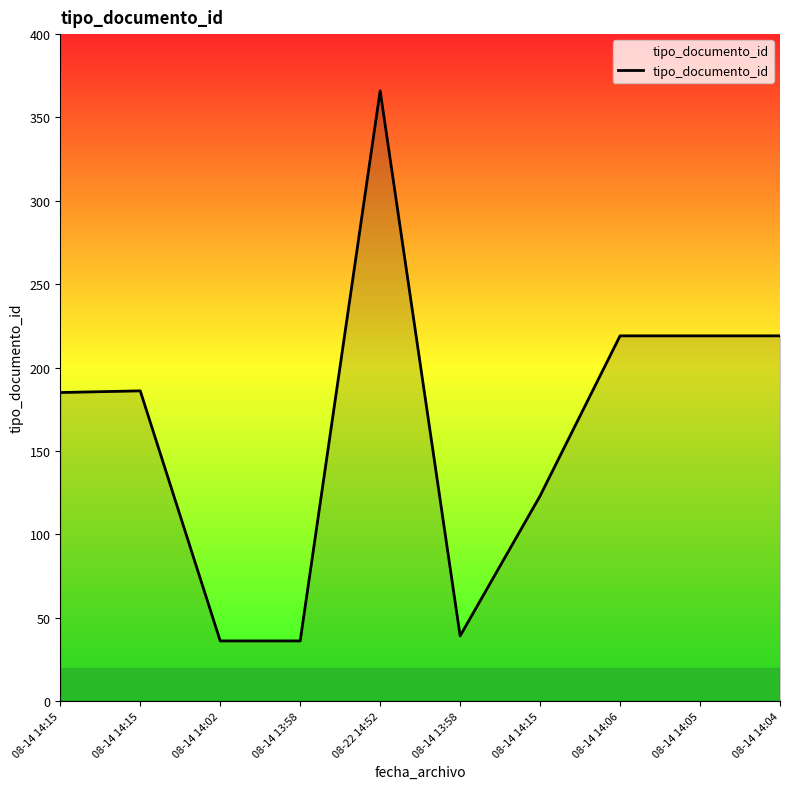

Does the chart have visible grid lines?

No